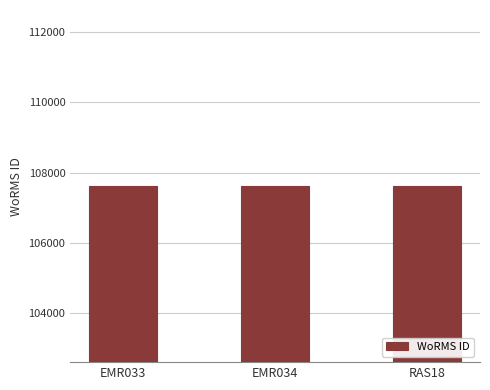

What is the minimum value shown in the chart?

107614